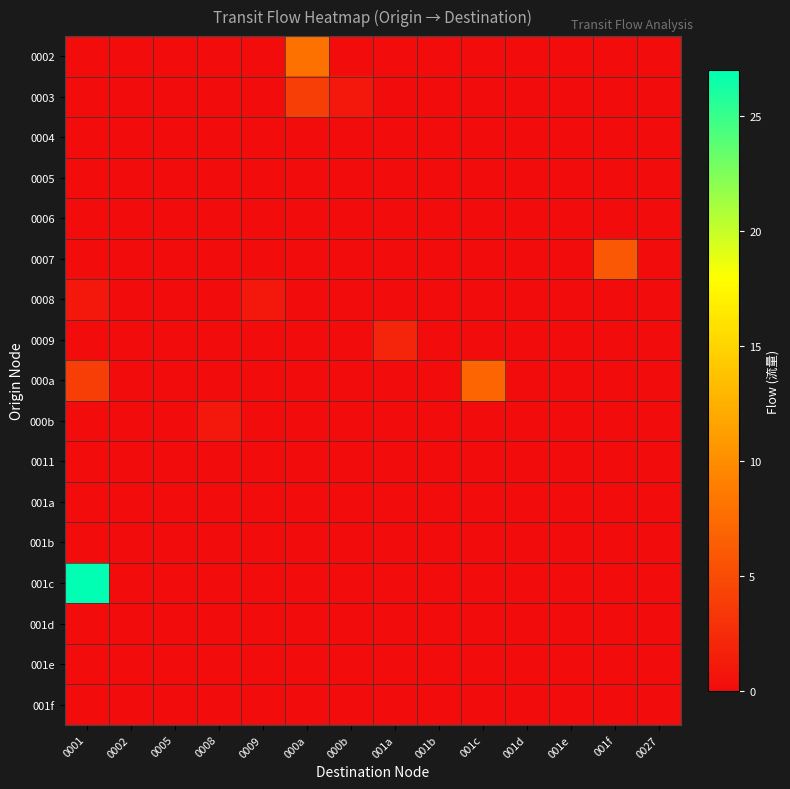

Count the number of data series in this chart.

17